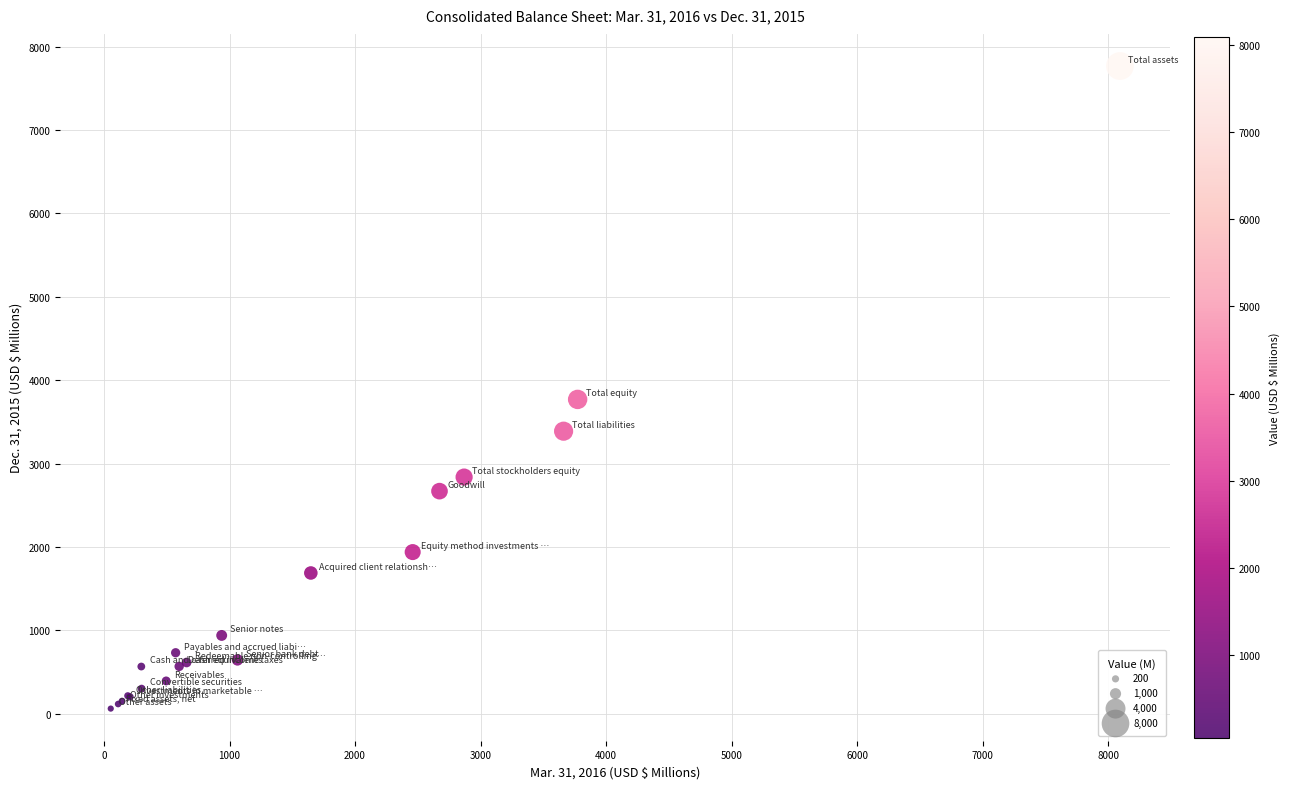

What Y value in the scatter plot is closest to 3914?

3769.1